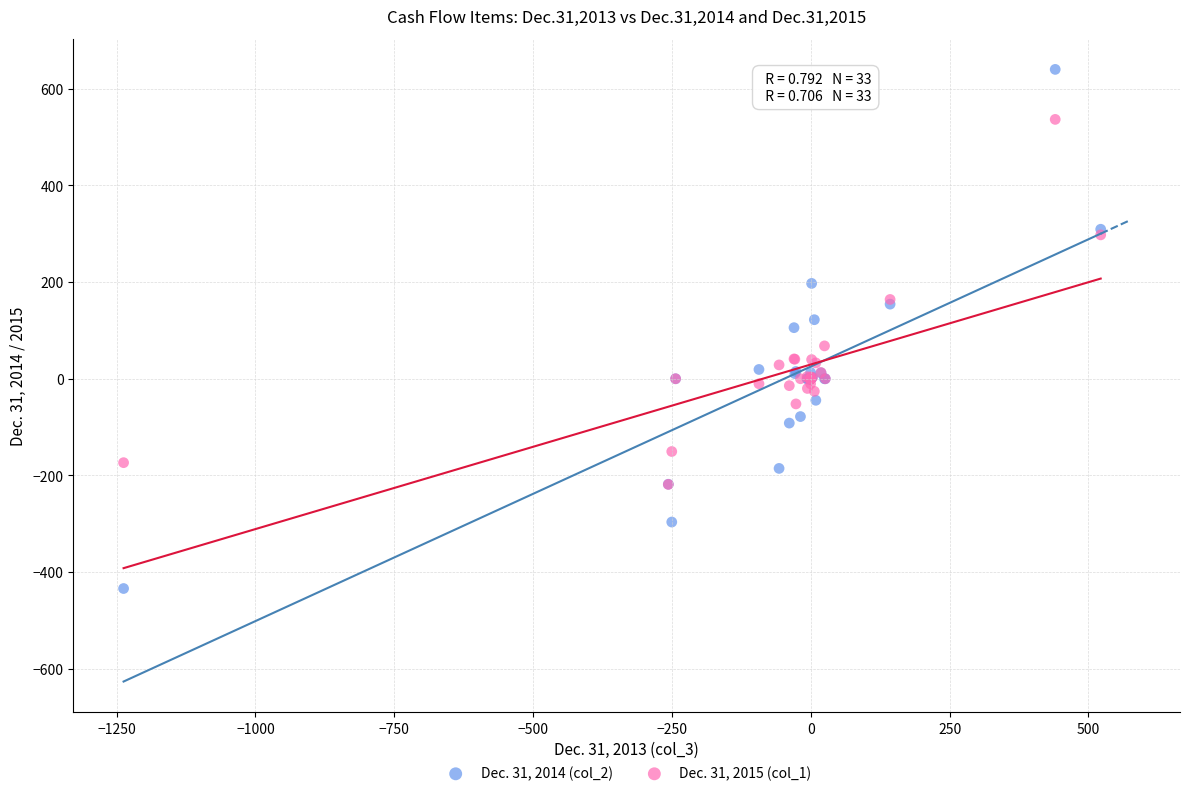

What are all the series names shown in the legend?

Dec. 31, 2014 (col_2), Dec. 31, 2015 (col_1)